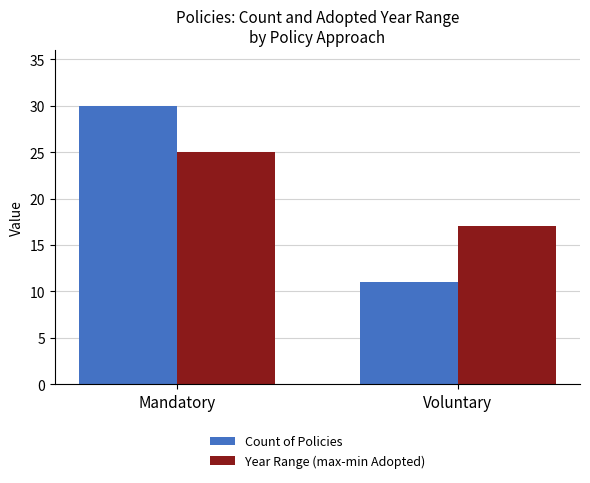

What is the difference between the maximum and minimum values in the Year Range (max-min Adopted) series?

8